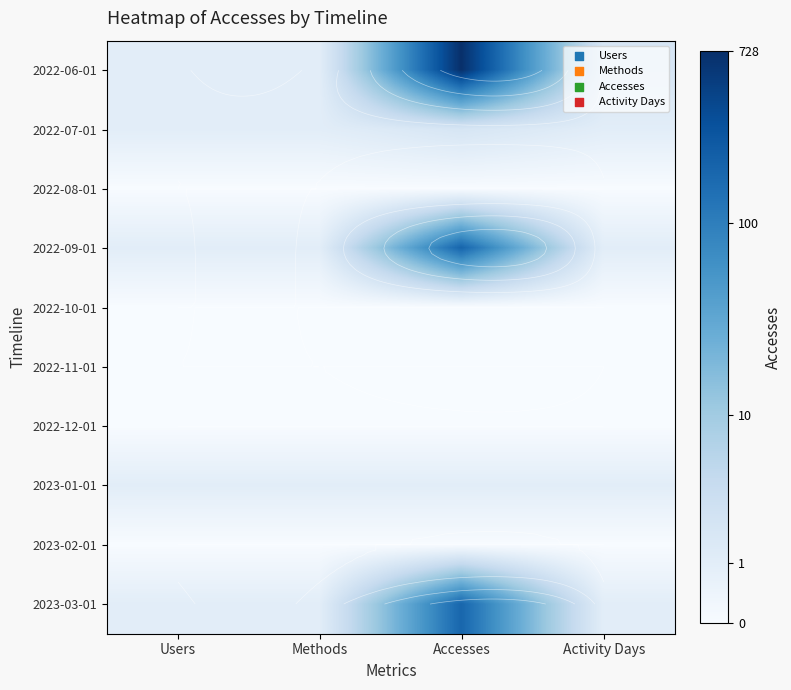

At Users, list the series in order from largest to smallest.

2022-06-01, 2022-07-01, 2022-09-01, 2023-01-01, 2023-03-01, 2022-08-01, 2022-10-01, 2022-11-01, 2022-12-01, 2023-02-01